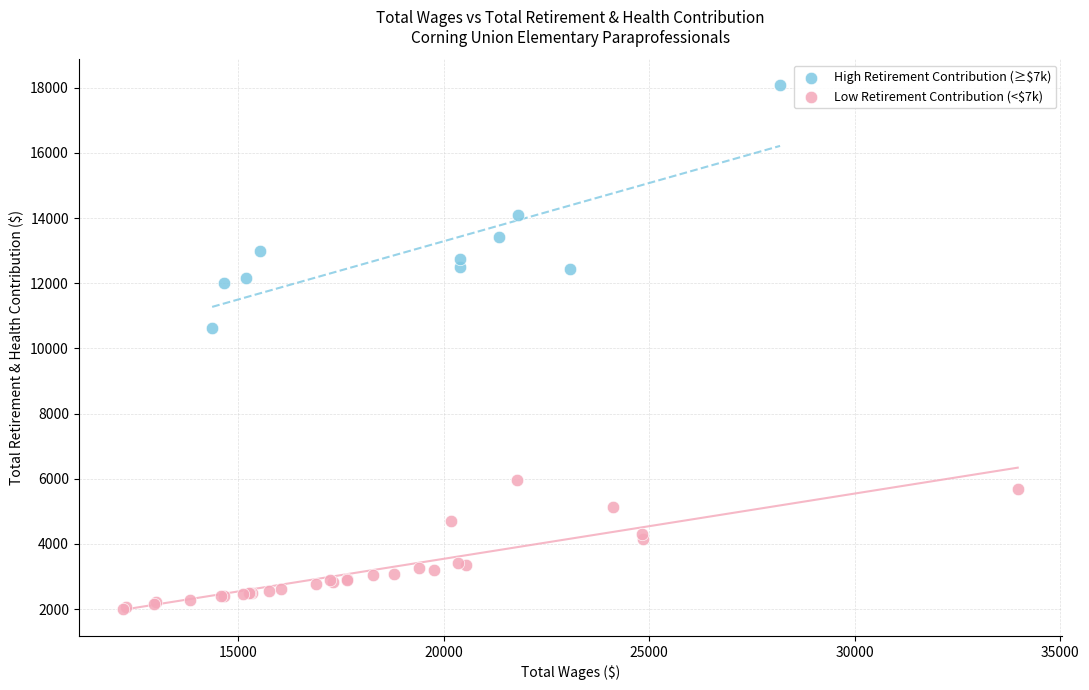

Which series contains the highest Y value?

High Retirement Contribution (≥$7k)